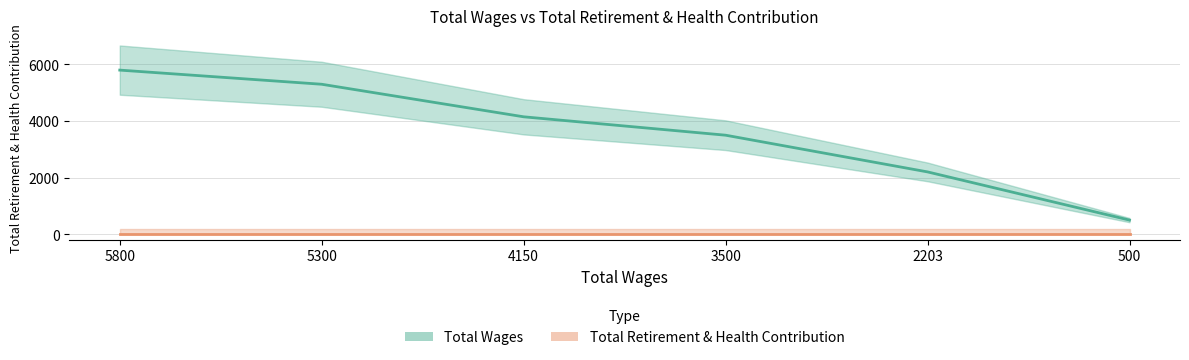

How many lines are shown in the chart?

1